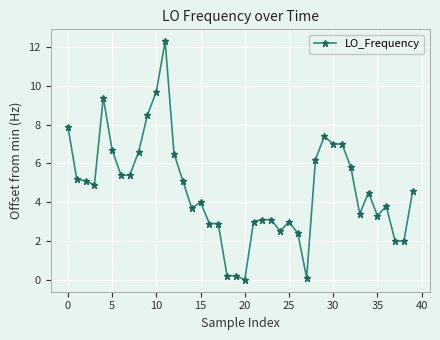

Does the chart have visible grid lines?

Yes